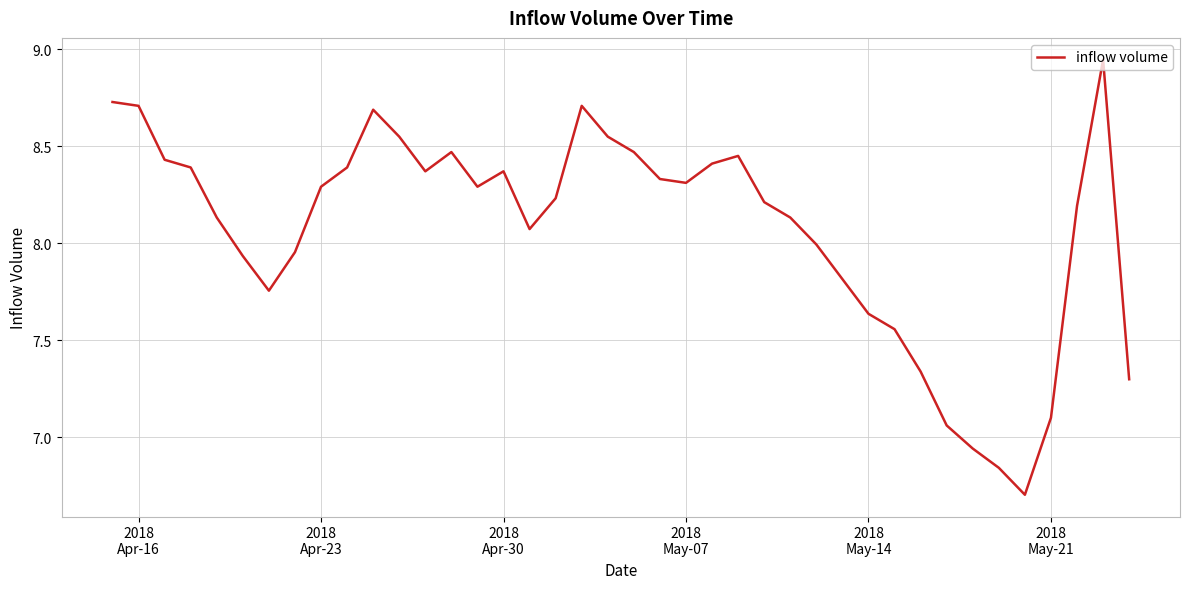

What is the minimum value shown in the chart?

6.7